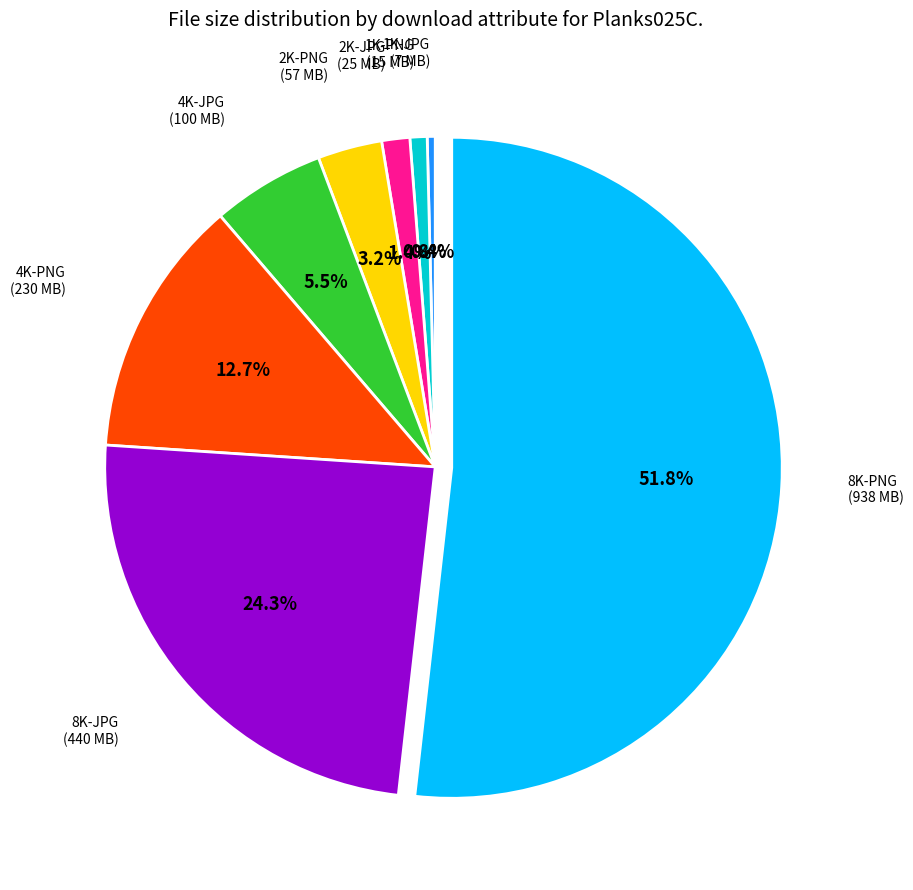

What is the largest slice in the pie chart?

8K-PNG